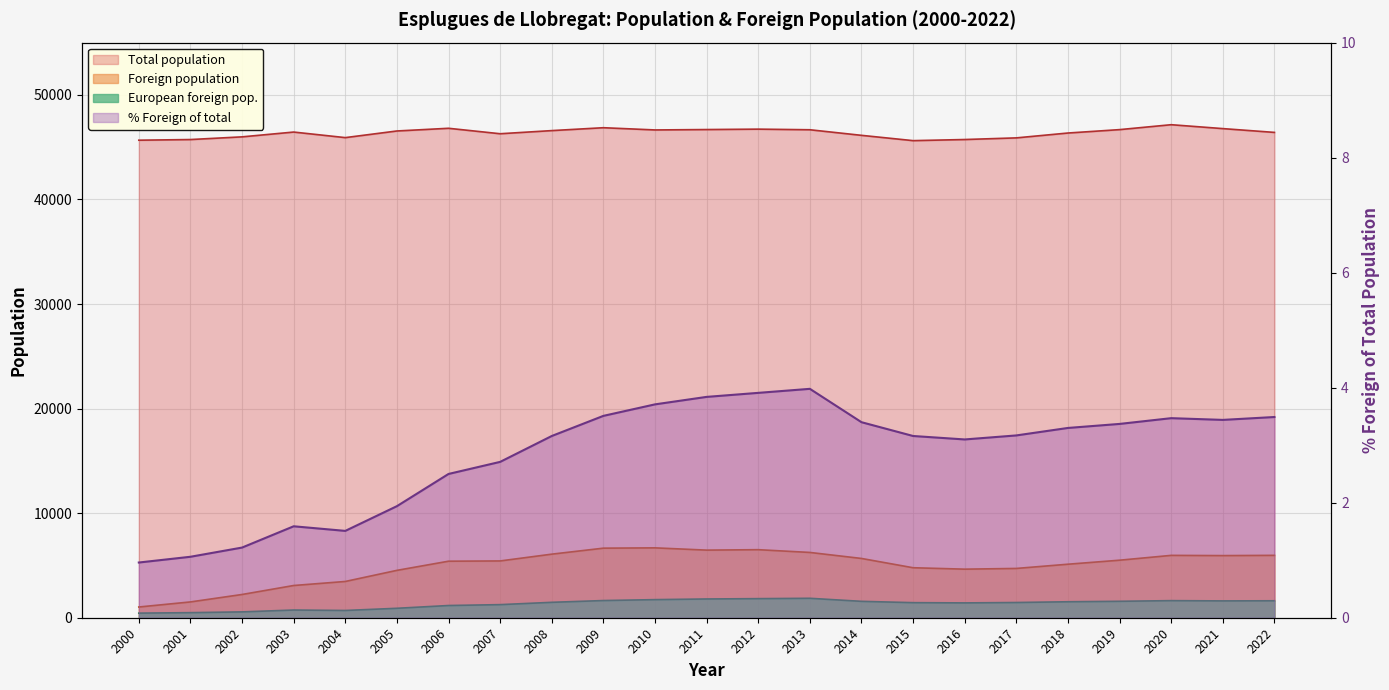

Which series has the largest total across all categories?

Total population